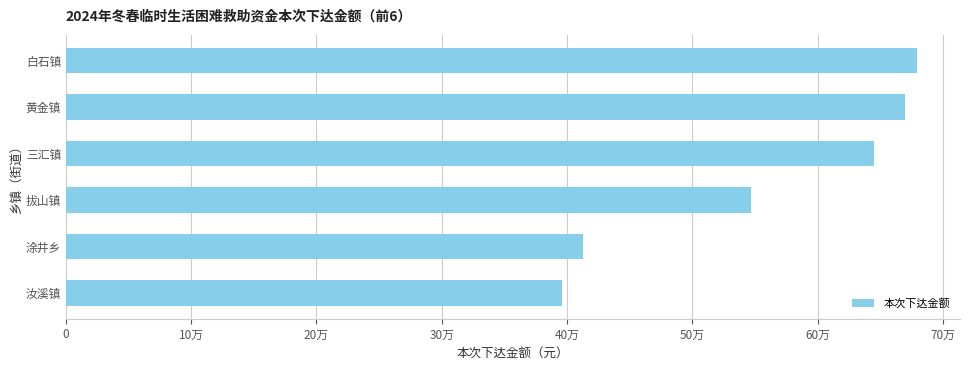

List the labels in order of value, smallest first.

汝溪镇, 涂井乡, 拔山镇, 三汇镇, 黄金镇, 白石镇